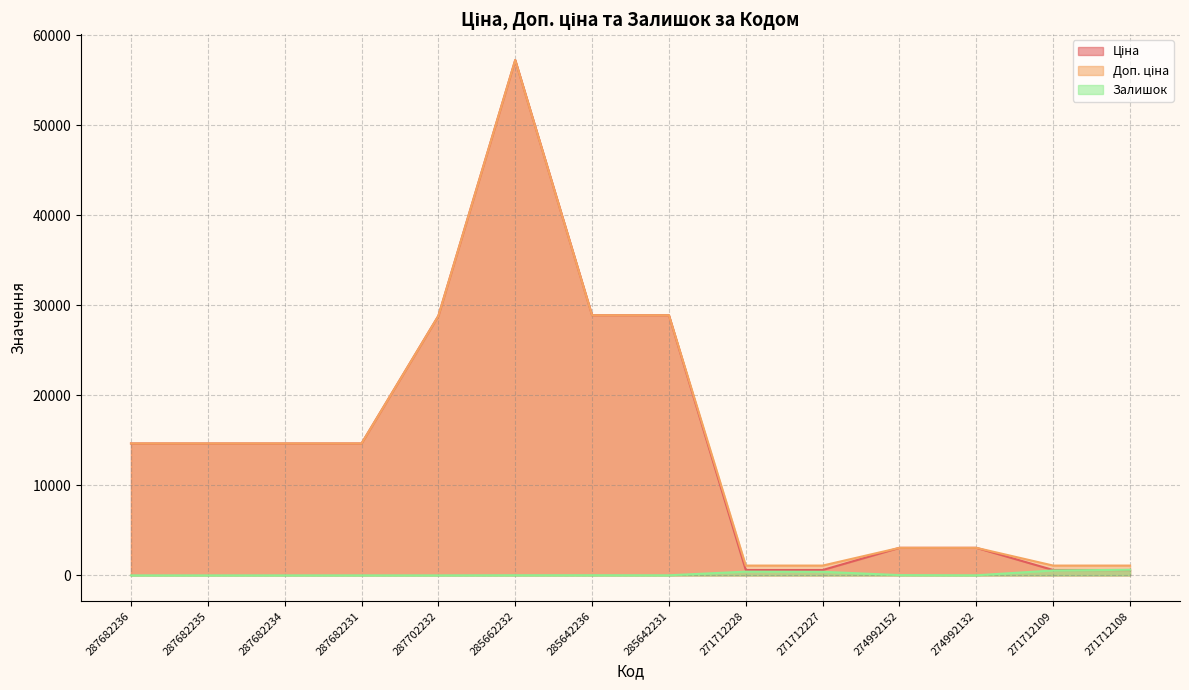

True or false: Доп. ціна has more than 0 points higher than both neighbors.

True